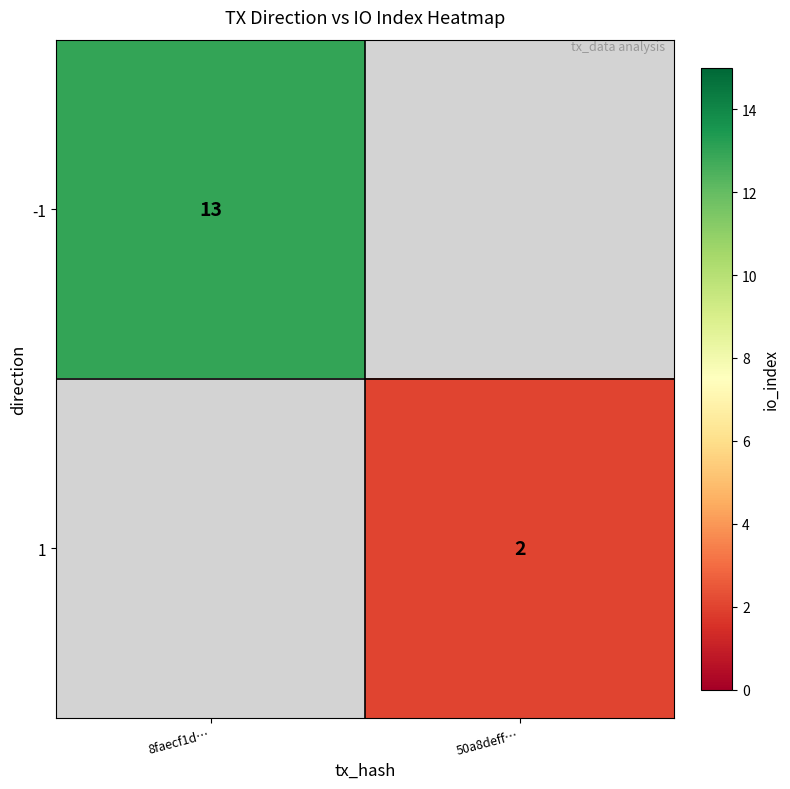

Is the value of 1 at 50a8deff… greater than the value of -1 at 8faecf1d…?

No